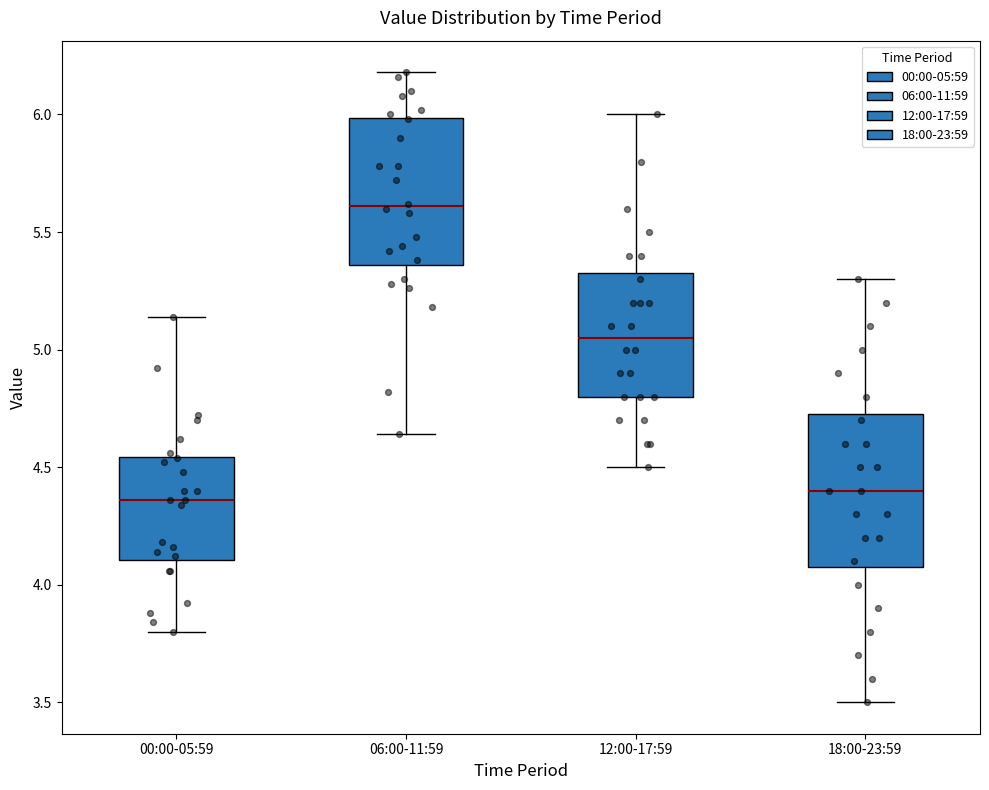

Reading left to right, read every box against the y-axis: the position of its median line, the range the box covers, and the ends of its whiskers. The values are not printed on the chart, so give them approximately, as read against the axis.

00:00-05:59: median 4.35, box 4.10 to 4.55, whiskers 3.80 to 5.15
06:00-11:59: median 5.60, box 5.35 to 6.00, whiskers 4.65 to 6.20
12:00-17:59: median 5.05, box 4.80 to 5.35, whiskers 4.50 to 6.00
18:00-23:59: median 4.40, box 4.10 to 4.75, whiskers 3.50 to 5.30